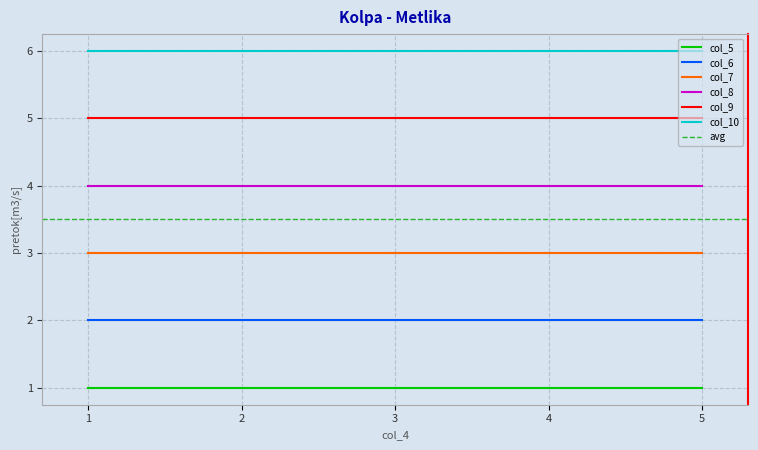

True or false: col_10 and col_7 cross at least once.

False